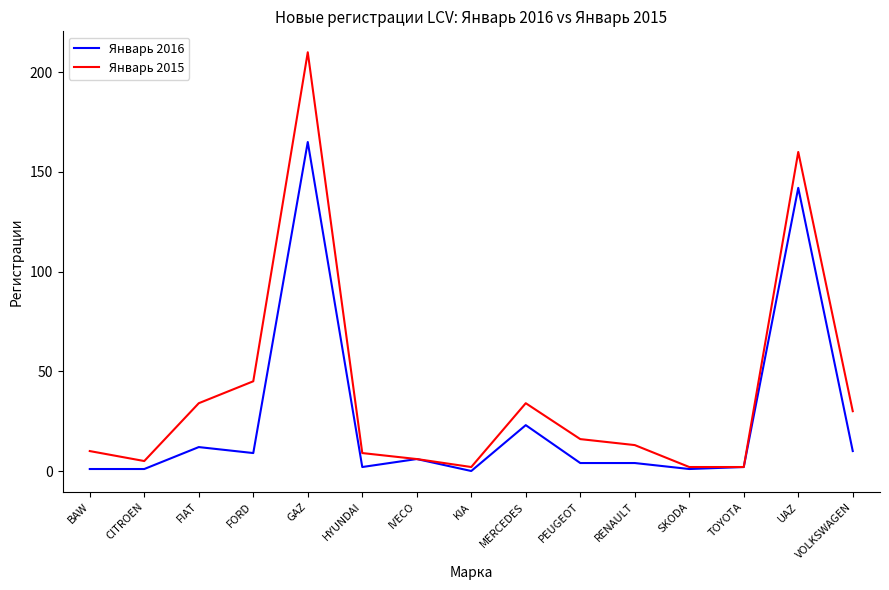

At which label is Январь 2015 closest to 106?

UAZ